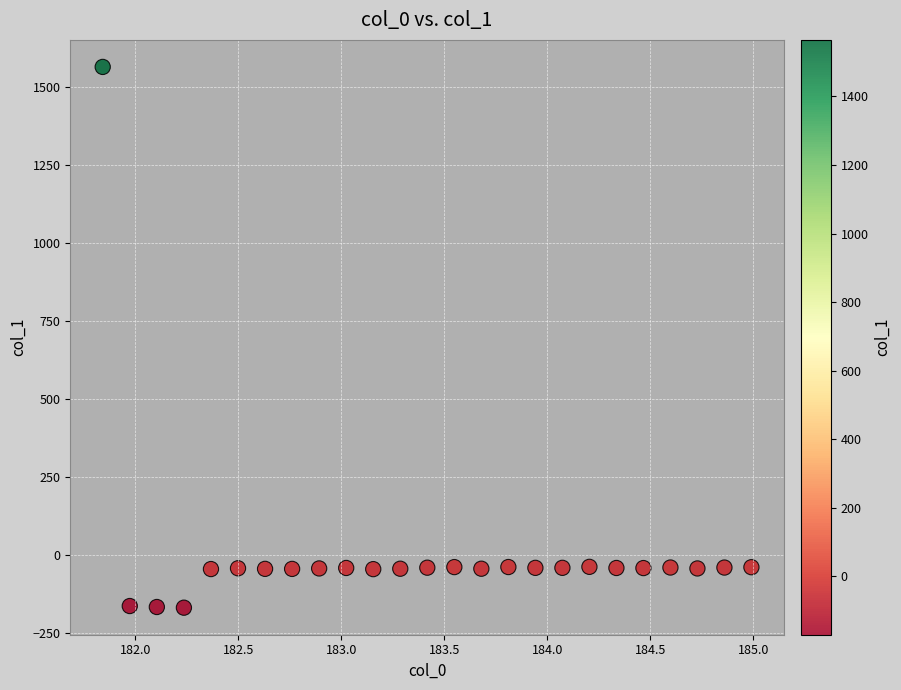

What is the range of Y values (max minus min)?

1734.5